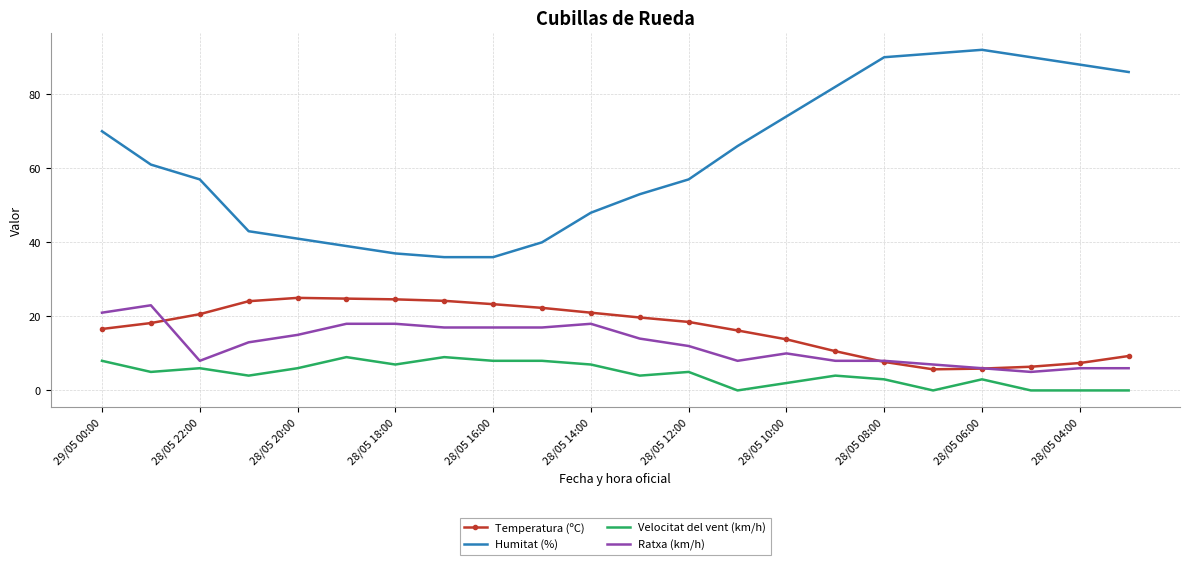

Which series has the widest spread of values?

Humitat (%)